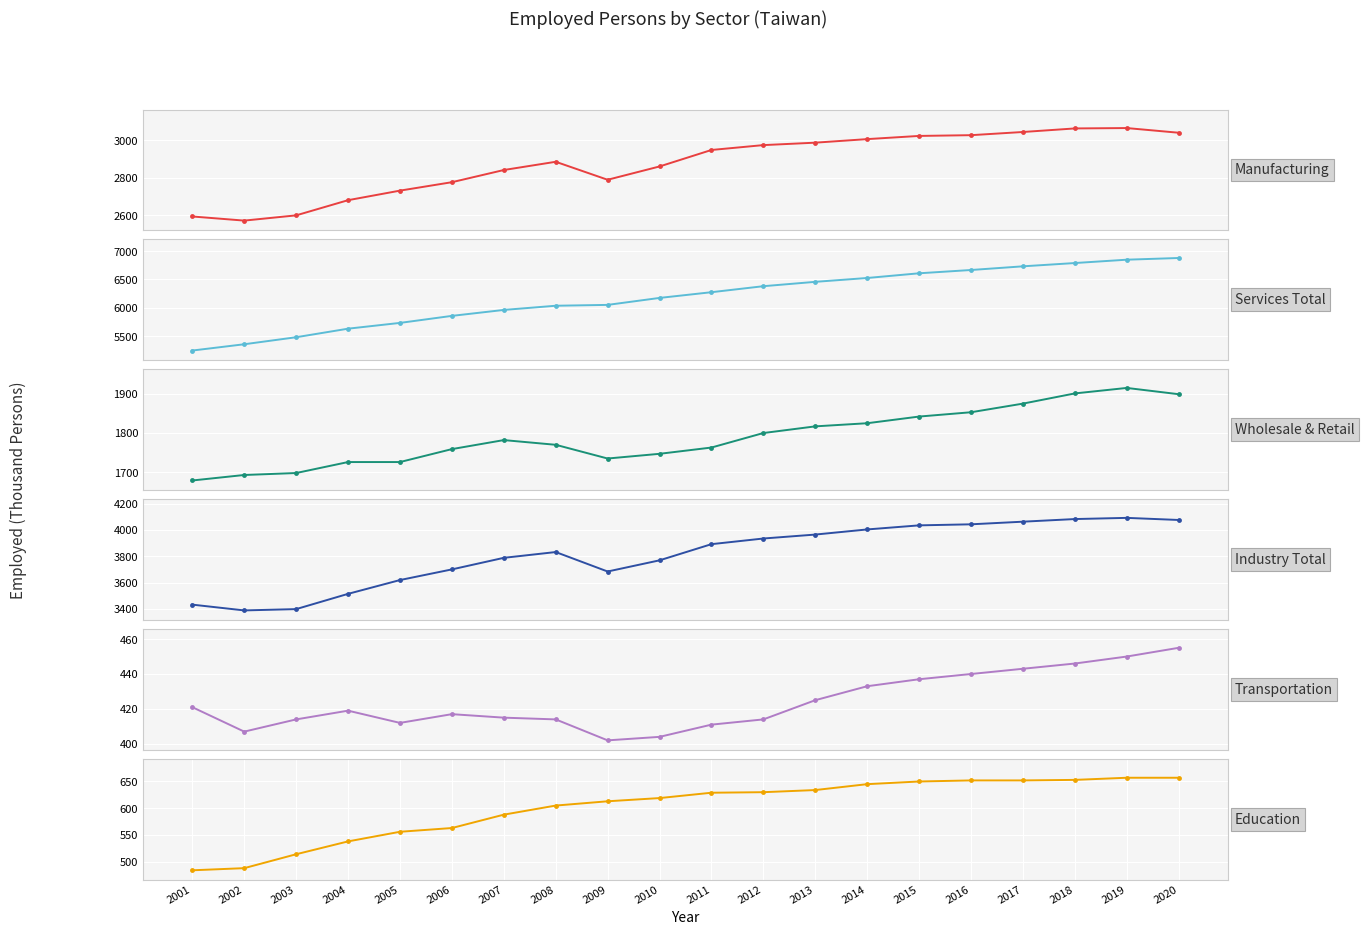

True or false: Transportation has more than 0 points higher than both neighbors.

True